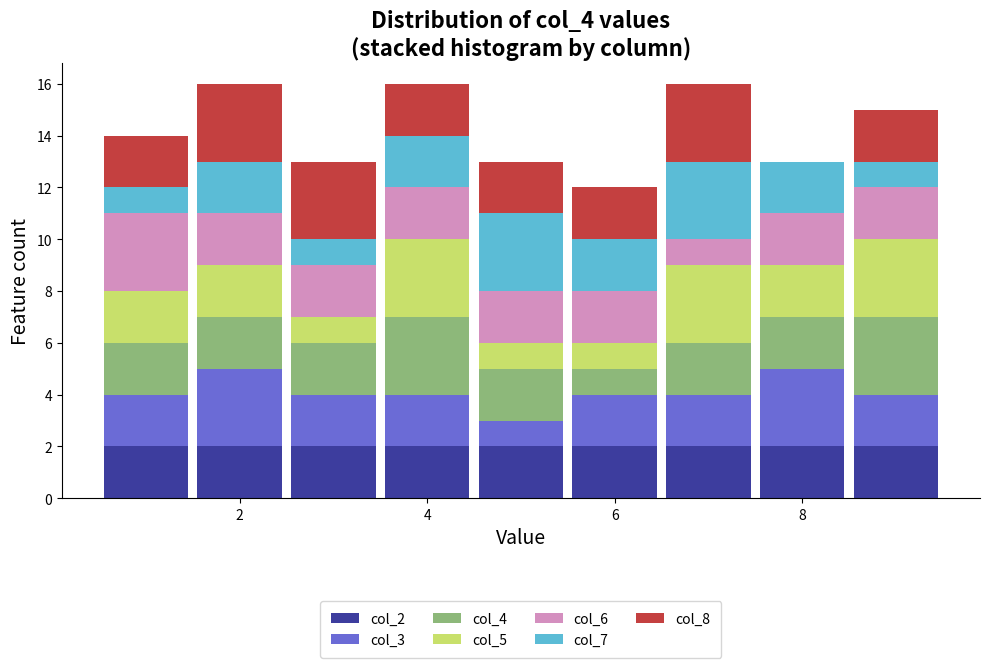

What is the total height of the stacked bar covering 0.5 to 1.5 on the x-axis? Neither the bar edges nor the heights are printed on the chart, so give them approximately, as read against the axes.

14